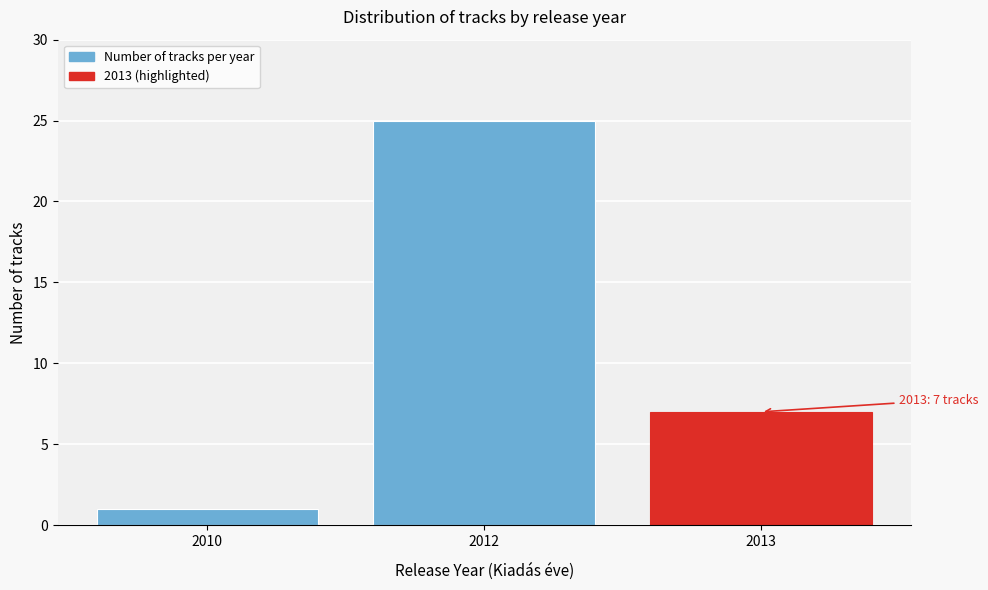

Reading right to left, transcribe all the data shown in this chart.

7	25	1